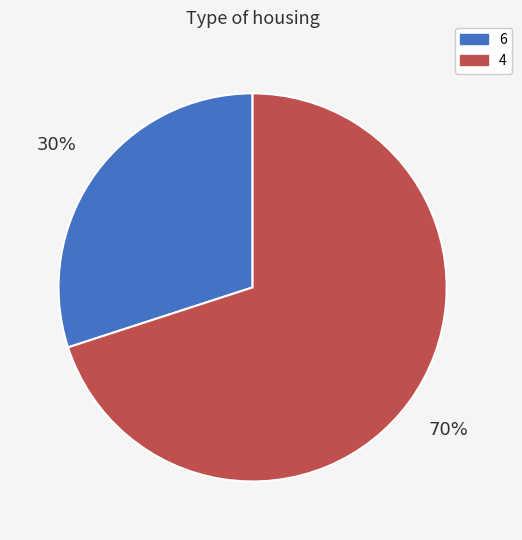

Approximately how many times larger is the value at 4 compared to 6?

2.3